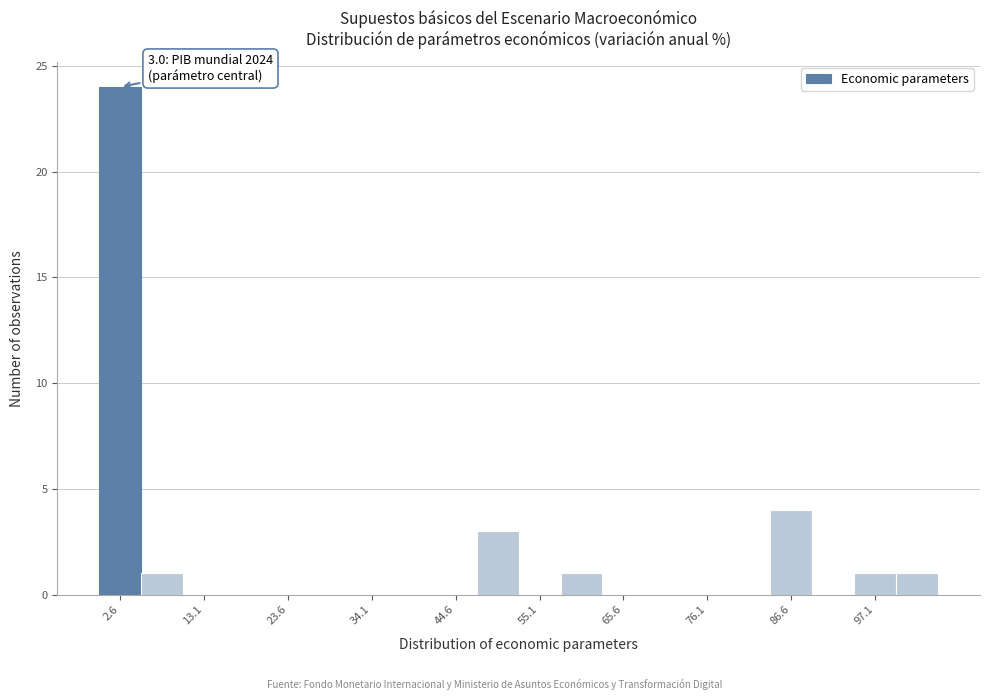

Around what value on the x-axis is the tallest bar? Give the approximate position of its centre, as read against the axis.

2